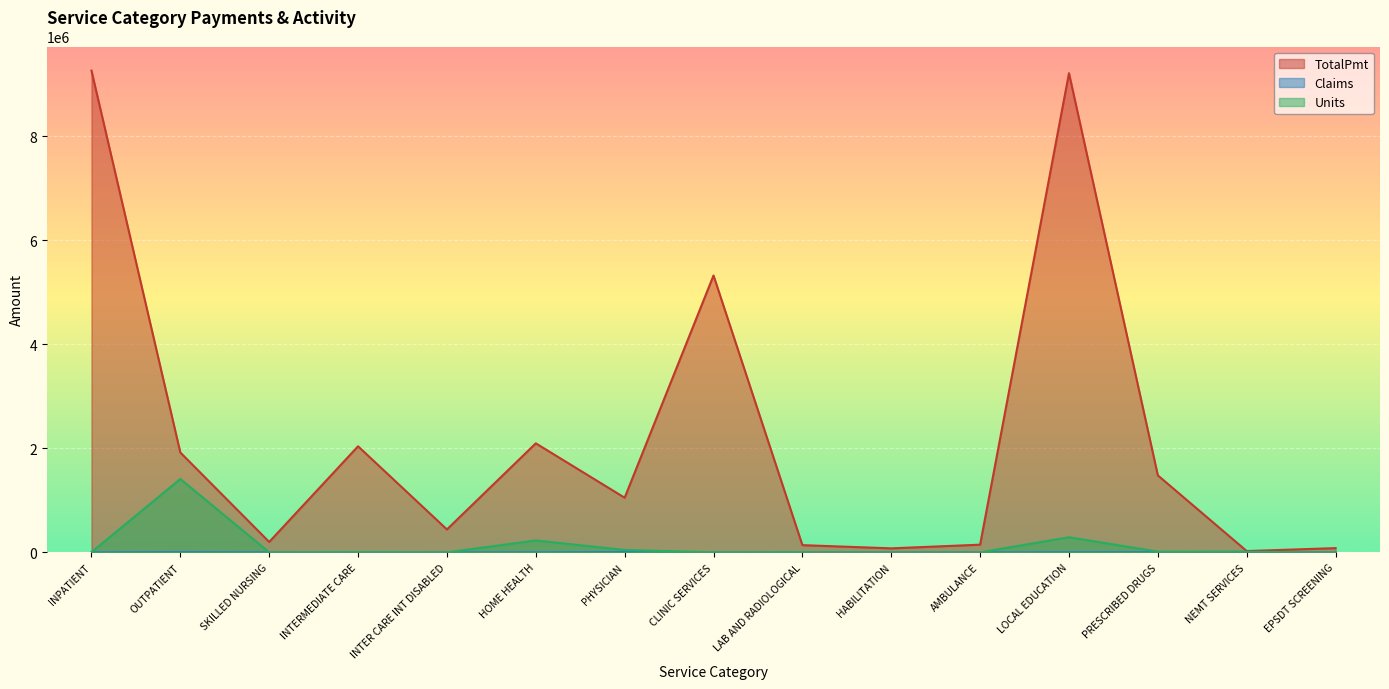

Where is TotalPmt nearest to the value 4646514?

CLINIC SERVICES